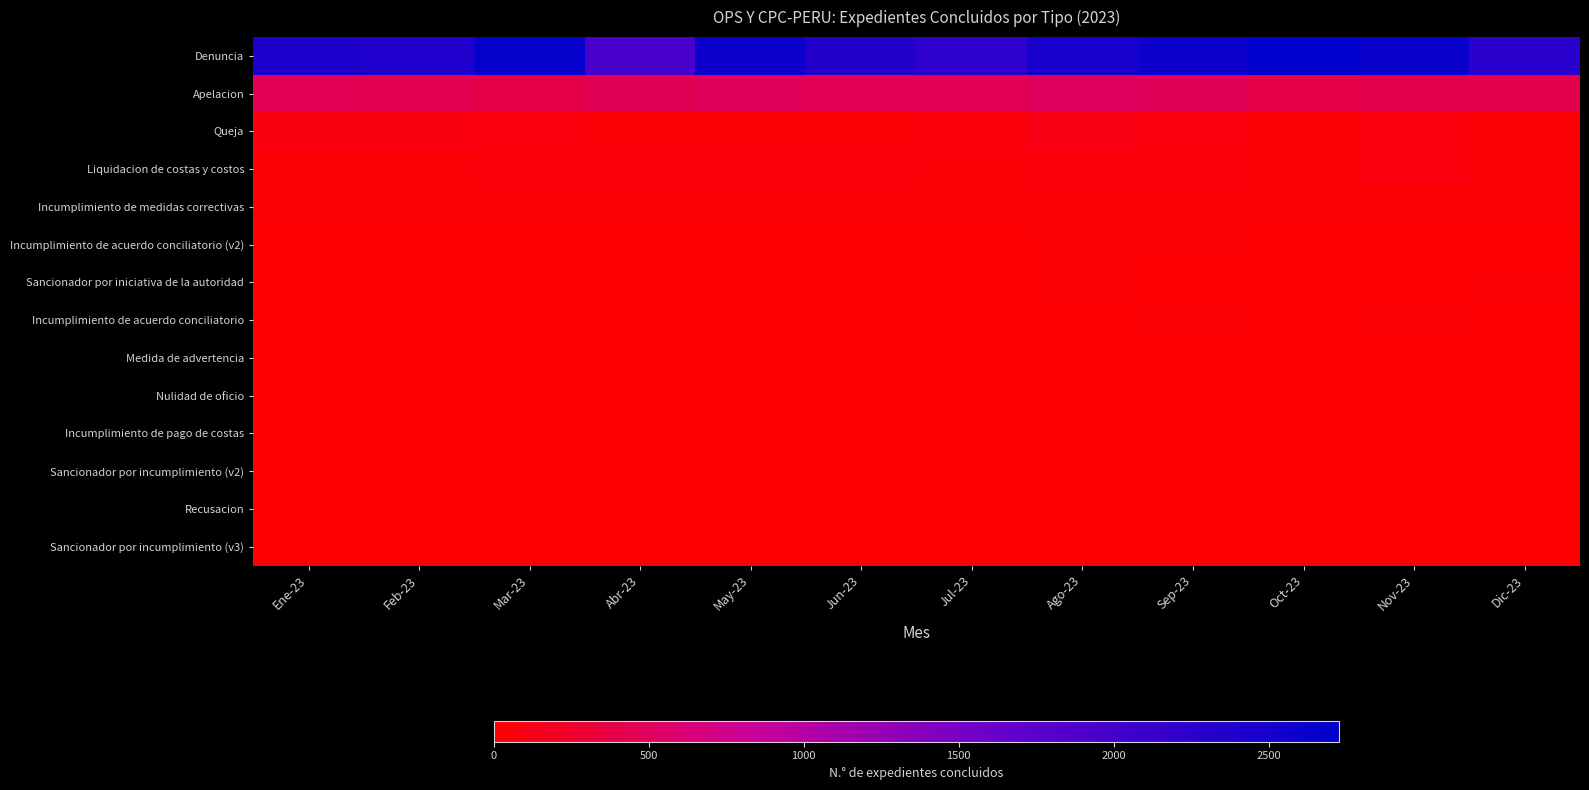

Which category has the lowest value across all series?

Feb-23